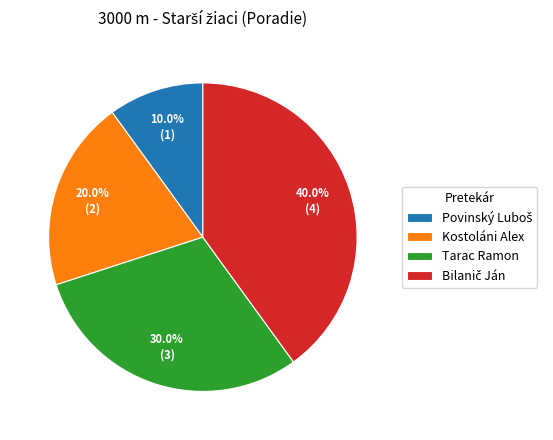

Approximately how many times larger is the value at Tarac Ramon compared to Kostoláni Alex?

1.5